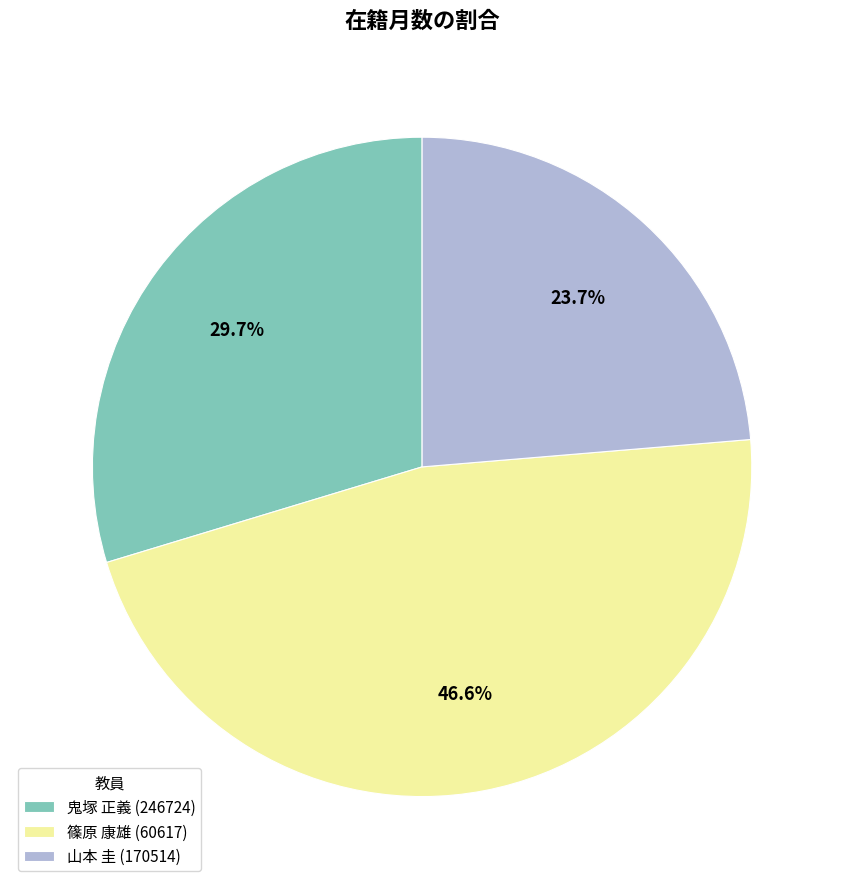

How many segments does this pie chart have?

3